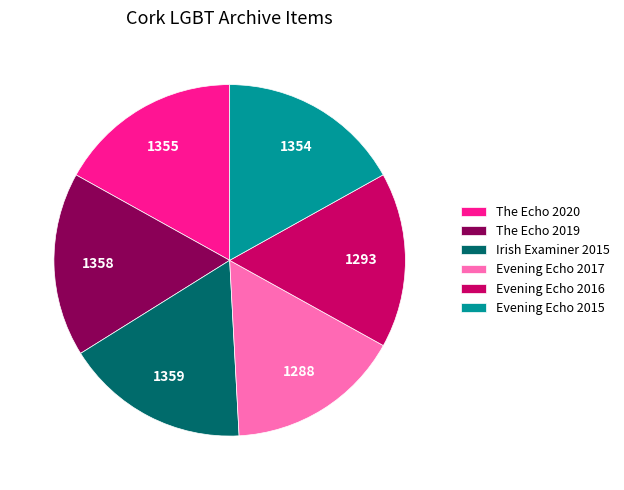

Combined, do The Echo 2020 and Evening Echo 2015 account for over 50%?

No